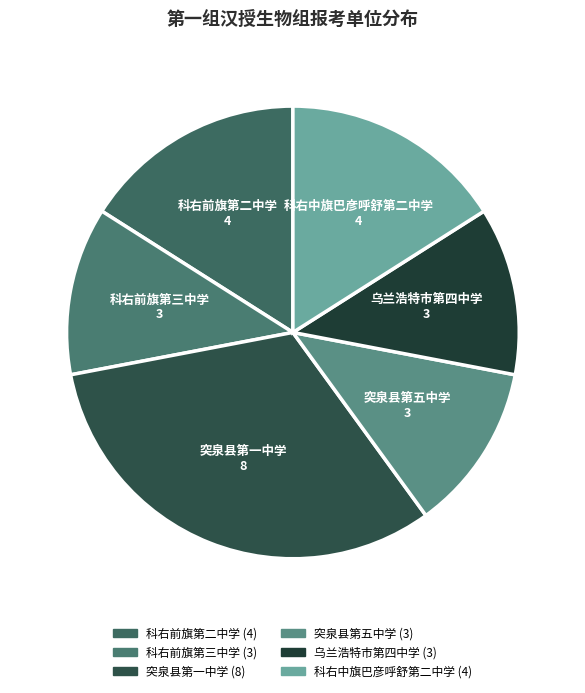

What is the largest slice in the pie chart?

突泉县第一中学